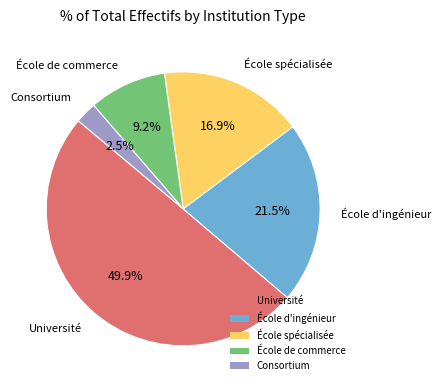

Between École de commerce and École spécialisée, which is larger?

École spécialisée